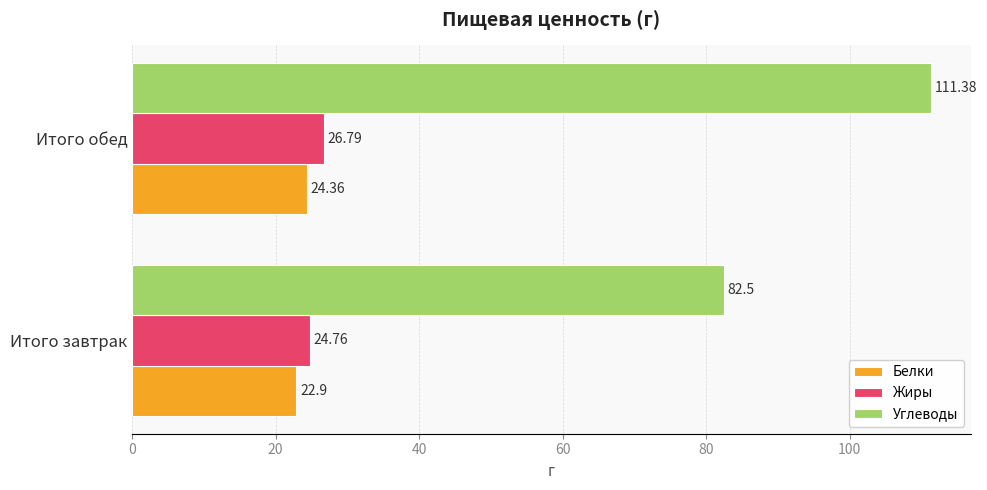

What is the average value of the Жиры series?

25.8